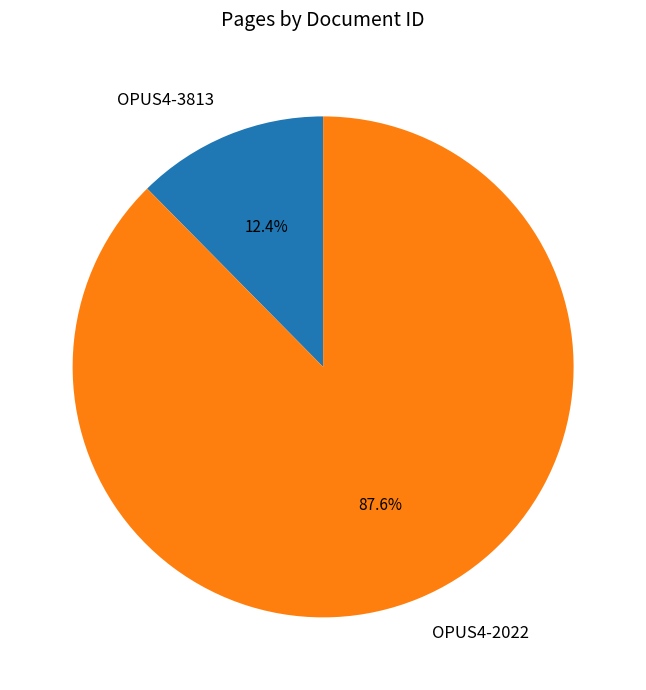

Is it true that OPUS4-2022 is 73% of the pie?

False